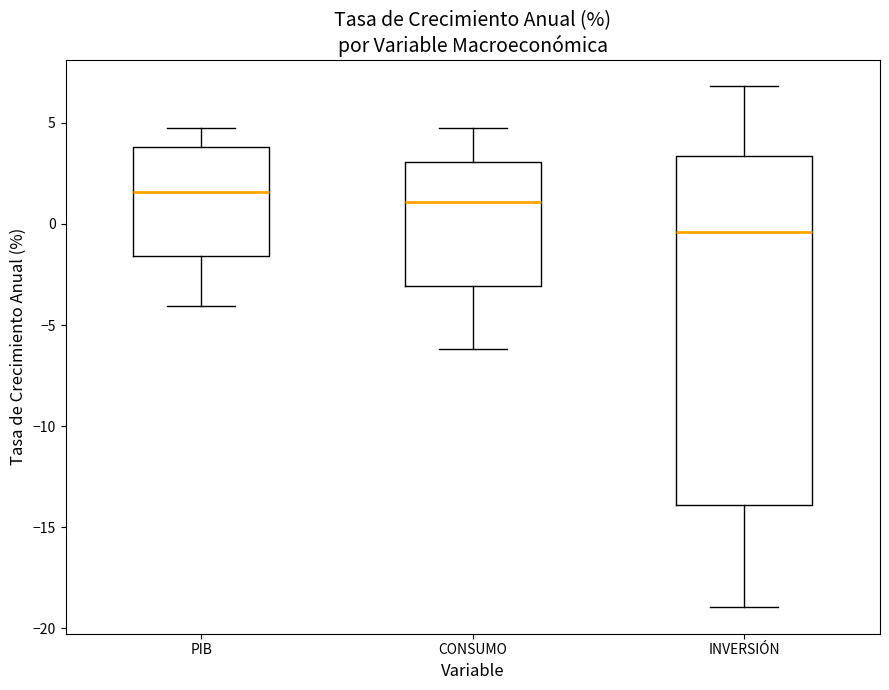

Reading left to right, transcribe this box plot: for each box, give where its median line is, the range the box spans, and where its two whiskers end, as read against the y-axis. The values are not printed on the chart, so give them approximately, as read against the axis.

PIB: median 1.5, box -1.5 to 4.0, whiskers -4.0 to 4.5
CONSUMO: median 1.0, box -3.0 to 3.0, whiskers -6.0 to 5.0
INVERSIÓN: median -0.5, box -14.0 to 3.5, whiskers -19.0 to 7.0